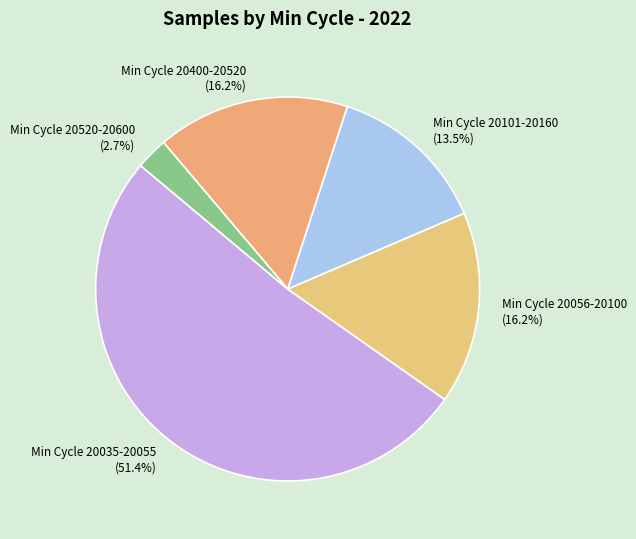

How many slices are in this pie chart?

5